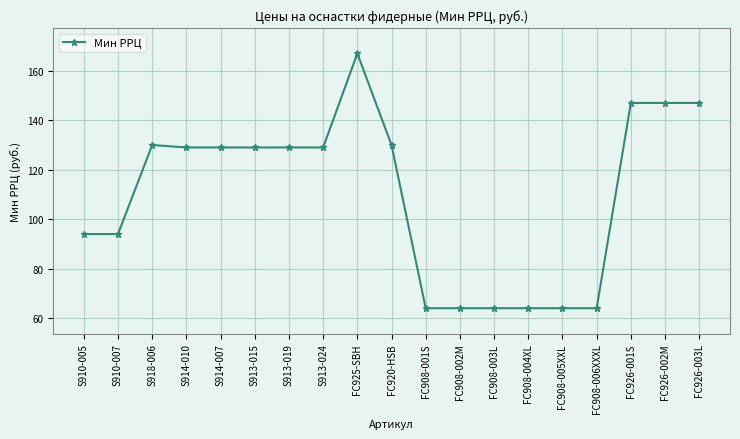

Is it true that the value at S910-005 is 94?

True